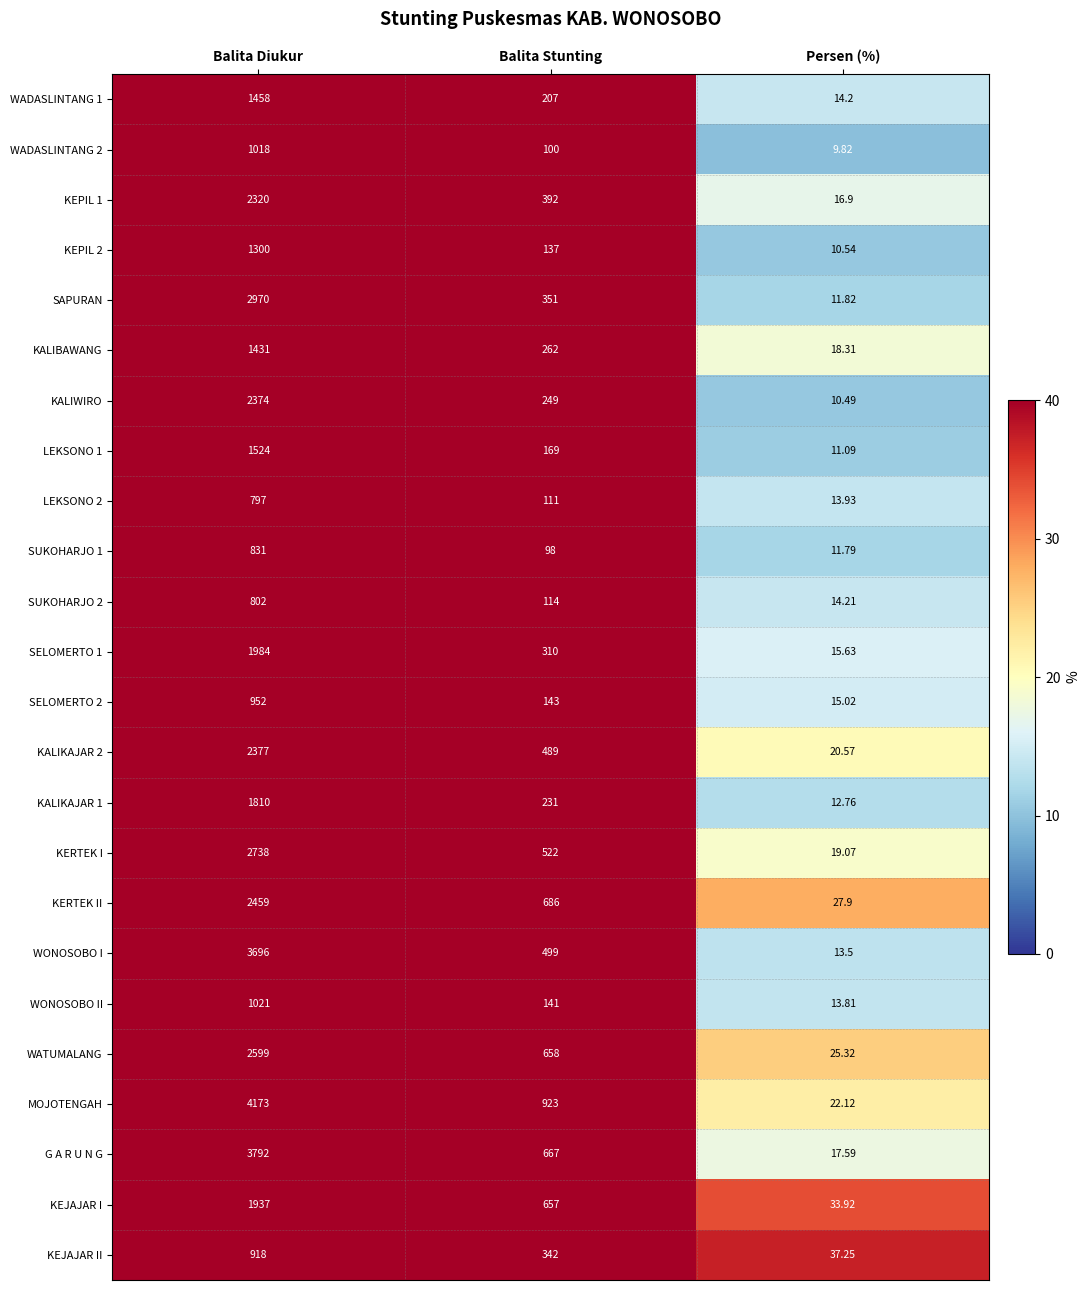

Which label corresponds to the largest value in the chart?

Balita Diukur